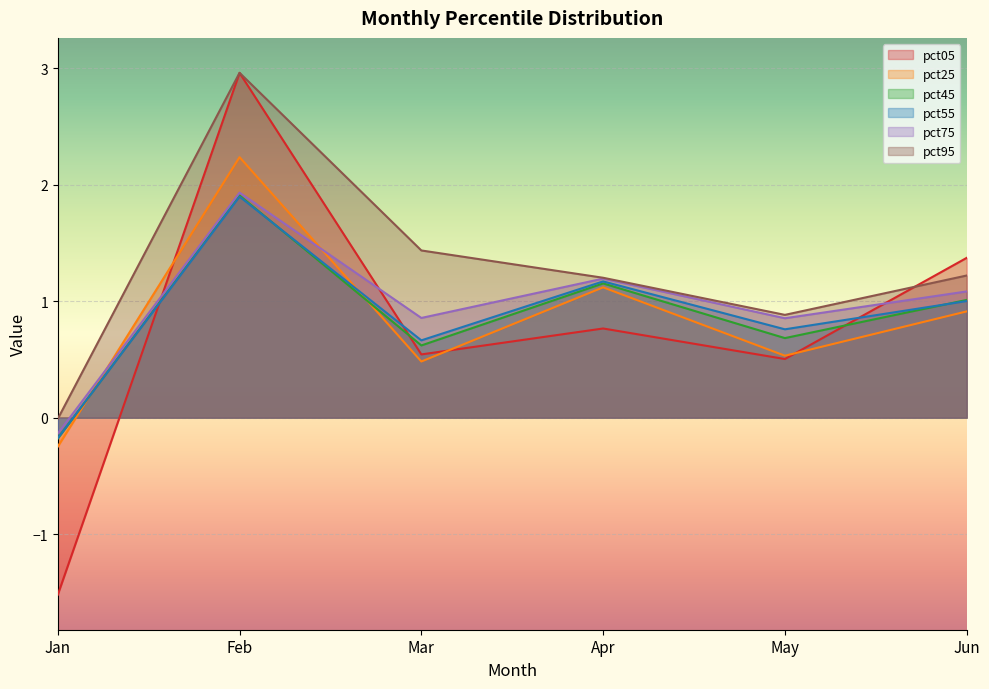

The value of pct05 at May is 0.5. True or false?

True